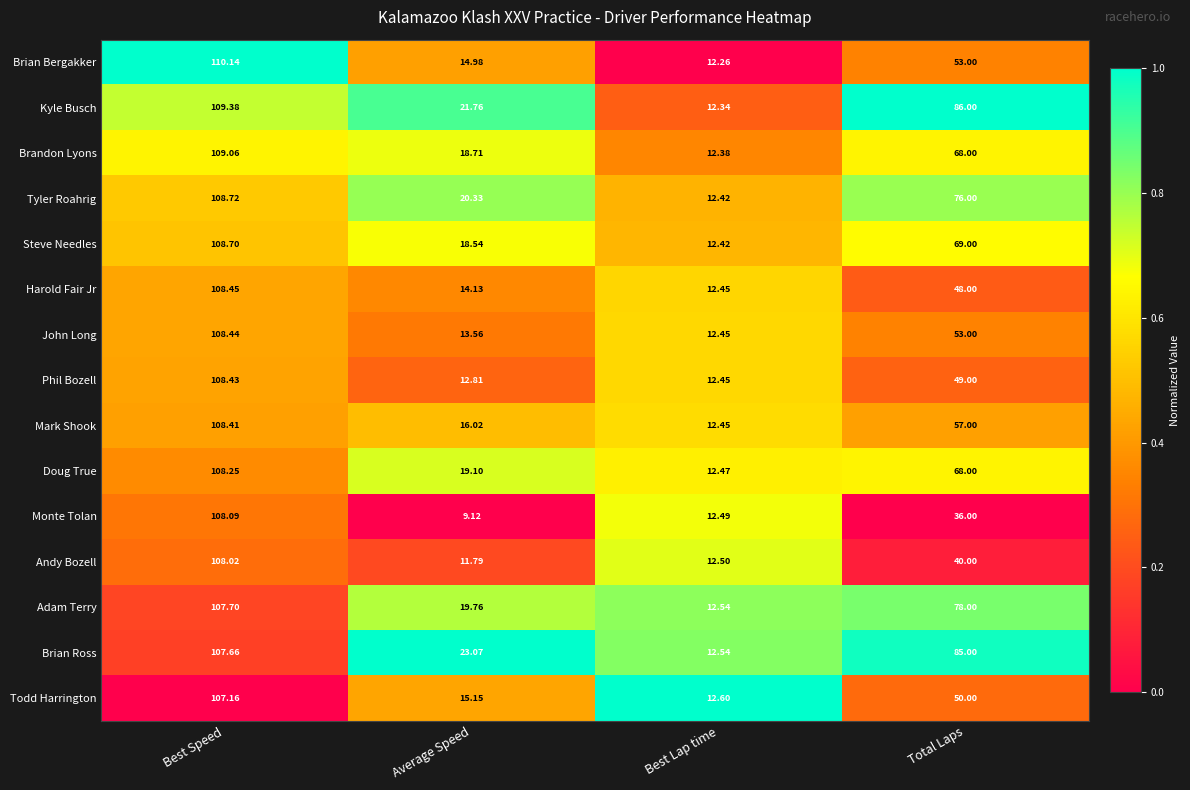

Is the value of Brandon Lyons at Total Laps greater than the value of Doug True at Average Speed?

Yes